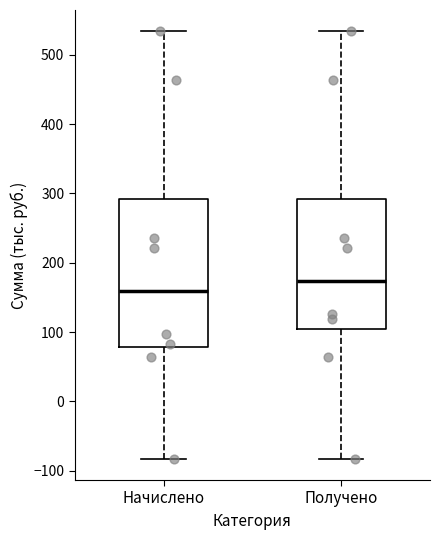

Reading left to right, read every box against the y-axis: the position of its median line, the range the box covers, and the ends of its whiskers. The values are not printed on the chart, so give them approximately, as read against the axis.

Начислено: median 160, box 80 to 290, whiskers -80 to 530
Получено: median 170, box 100 to 290, whiskers -80 to 530